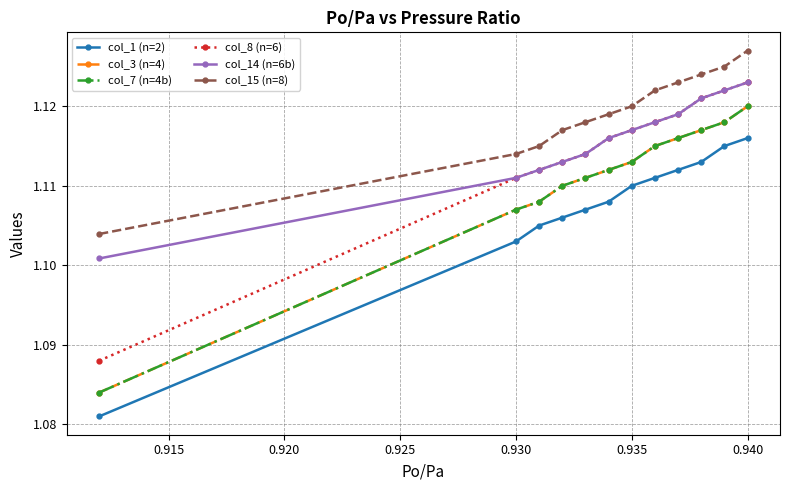

Does the chart have visible grid lines?

Yes